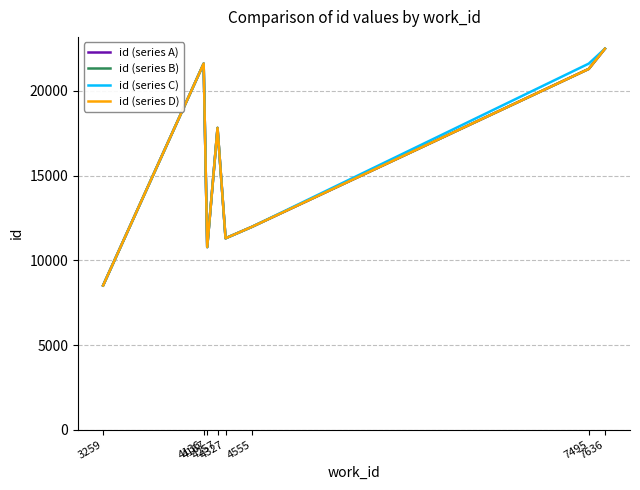

Does the chart have visible grid lines?

Yes